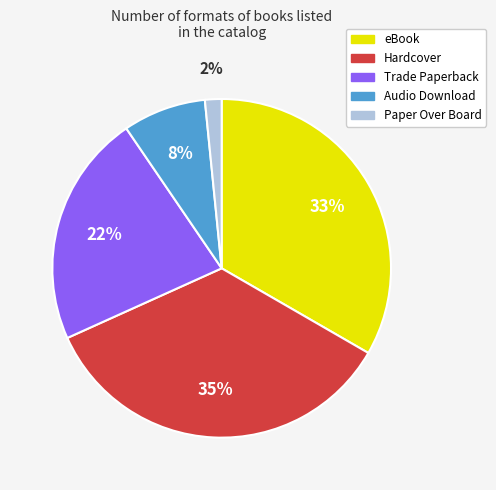

To the nearest percent, what portion does eBook represent?

33%